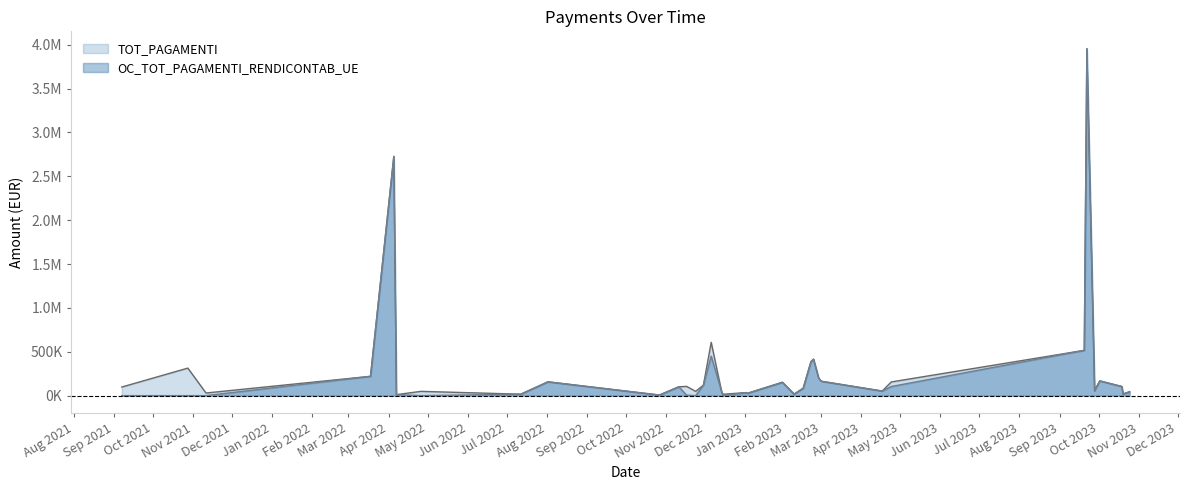

The value of TOT_PAGAMENTI at 27/10/2022 is 9890.5. True or false?

False